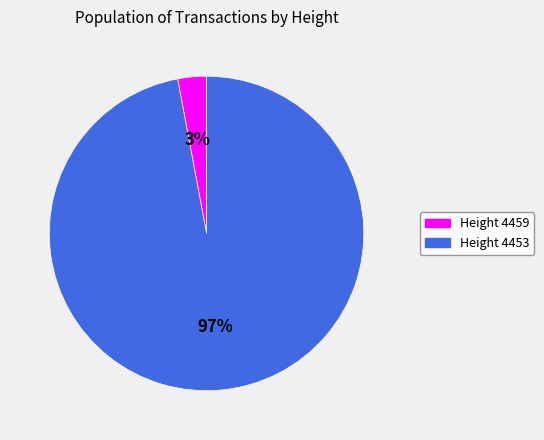

How many slices are in this pie chart?

2